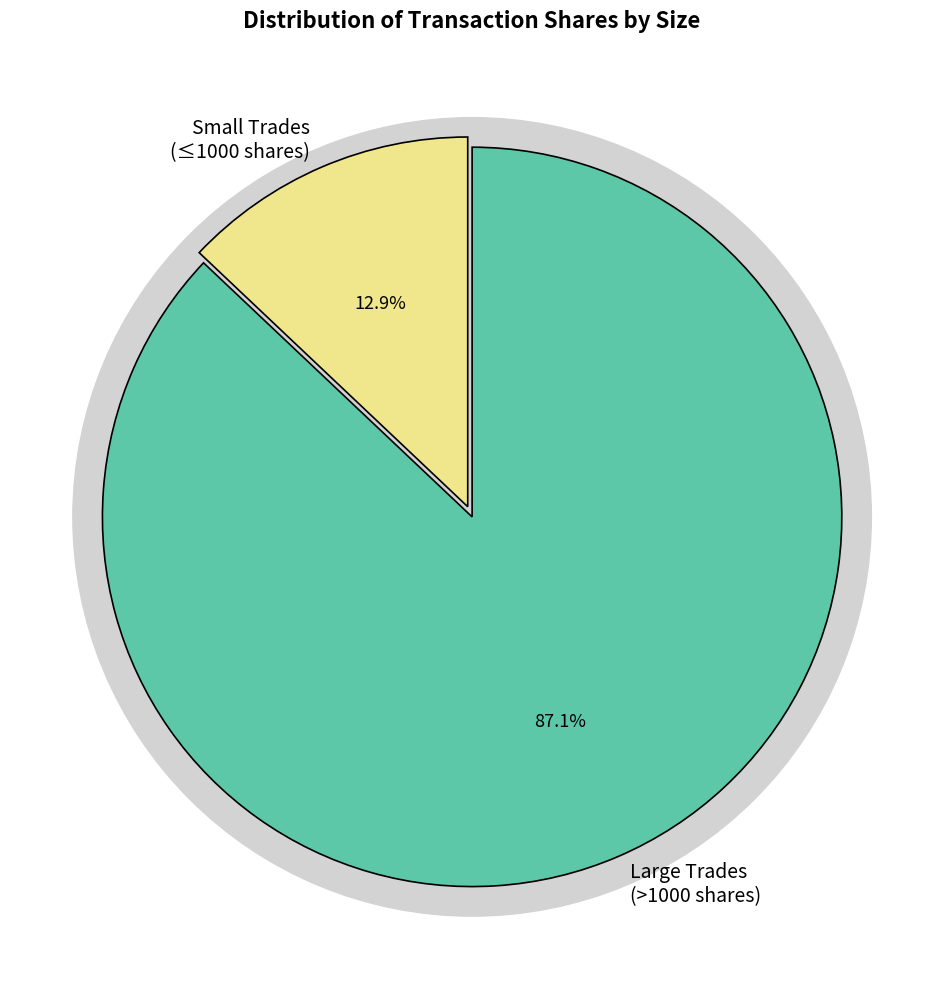

Is there a majority slice in this chart?

No